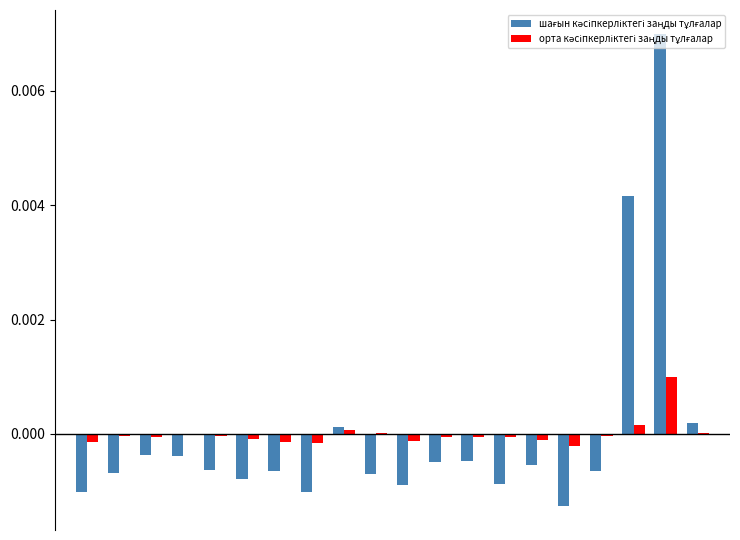

Count the number of data series in this chart.

2